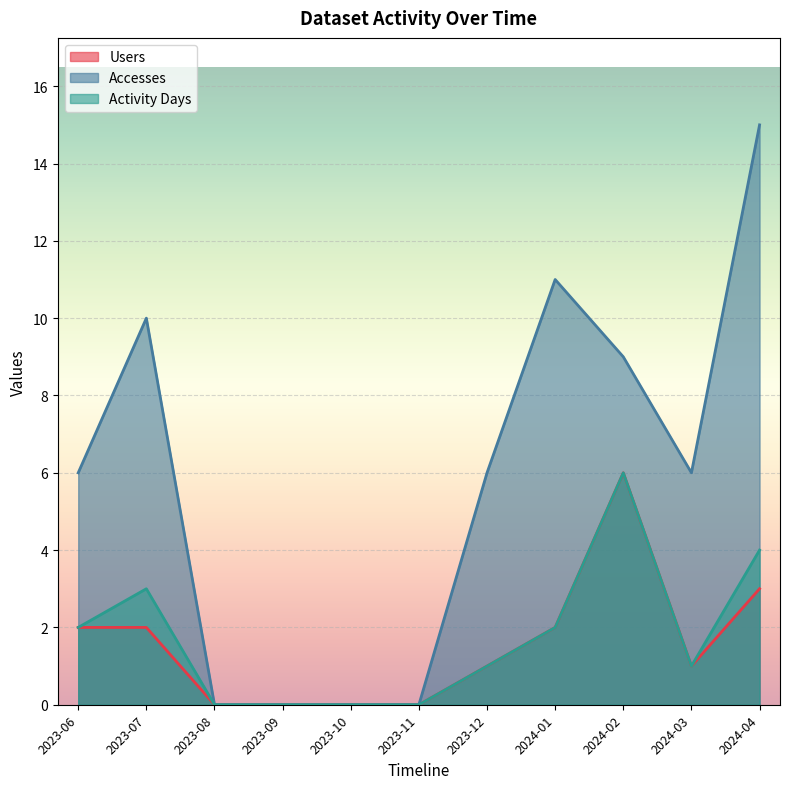

How many lines are shown in the chart?

3